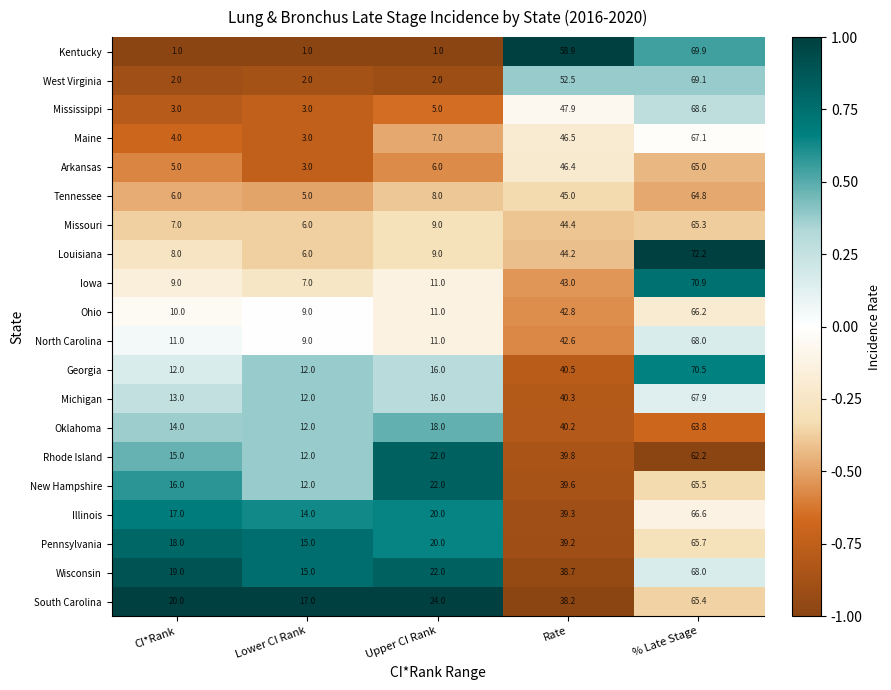

List the labels in order of Oklahoma value, smallest first.

Lower CI Rank, CI*Rank, Upper CI Rank, Rate, % Late Stage